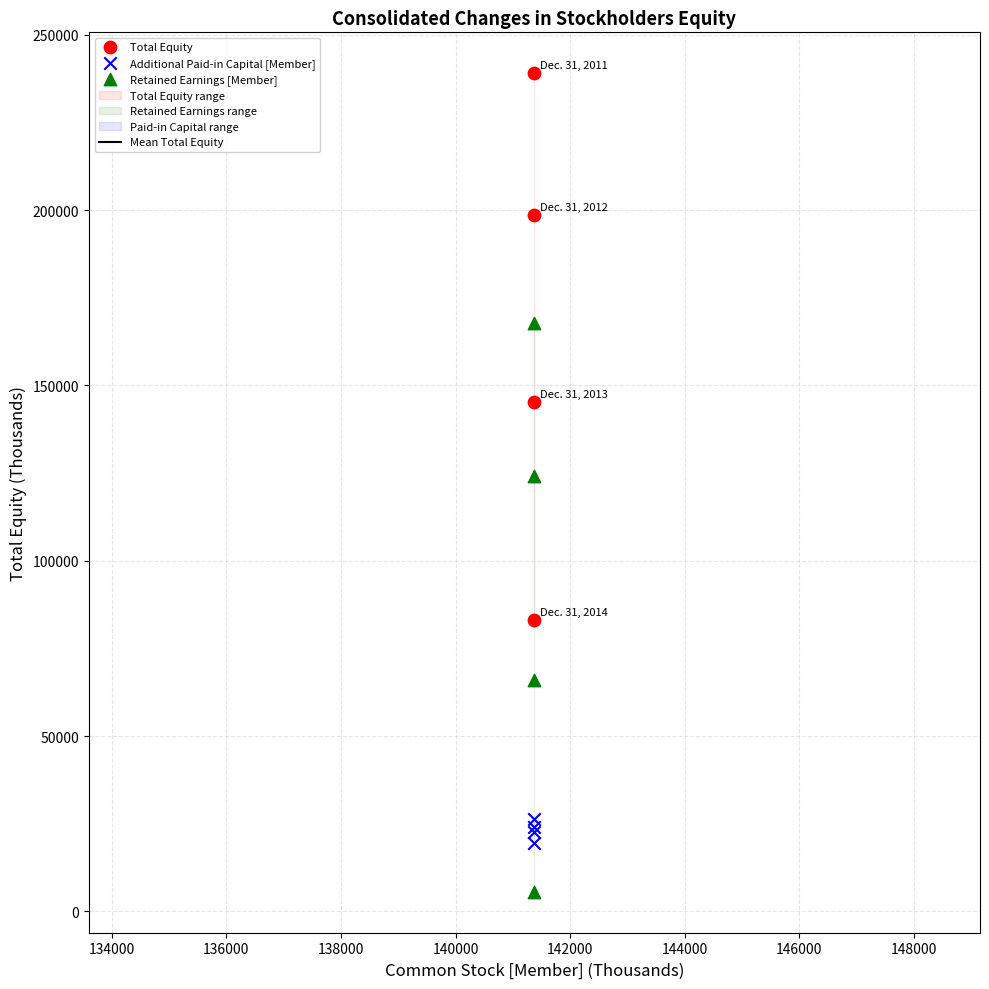

In the Retained Earnings [Member] series, what Y value is closest to 86649?

66064